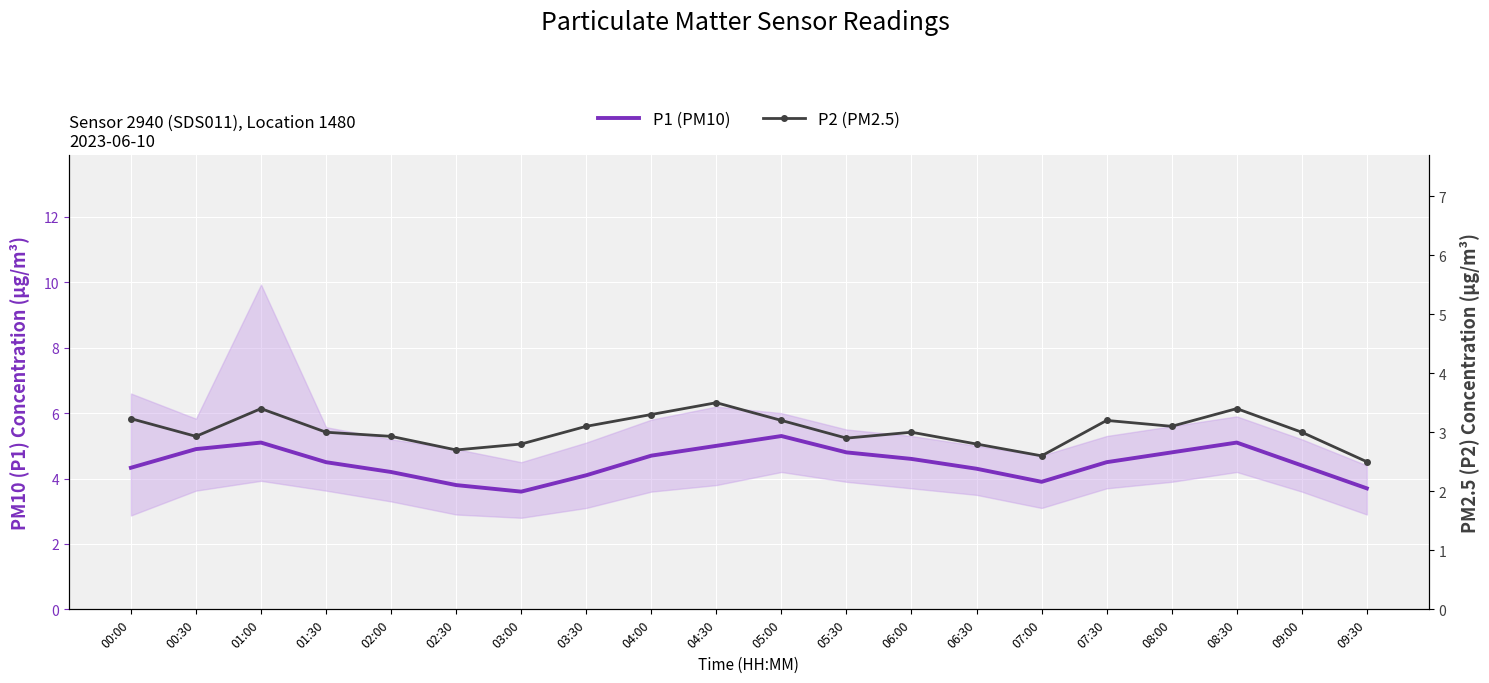

What is the smallest value displayed?

2.5